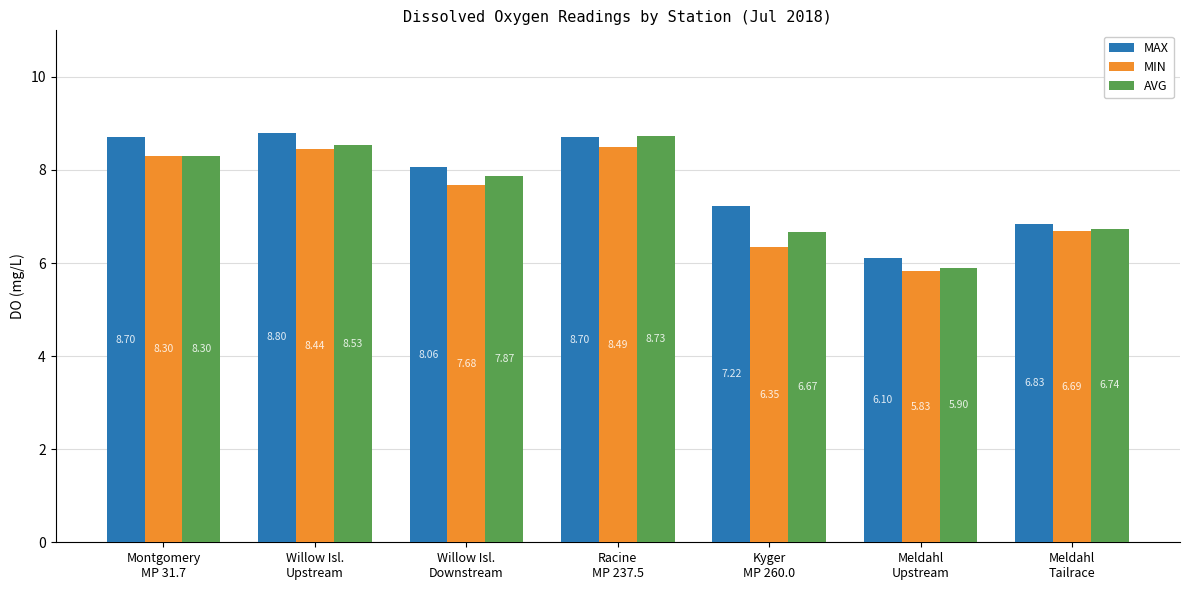

At which label does AVG reach its peak?

Racine
MP 237.5